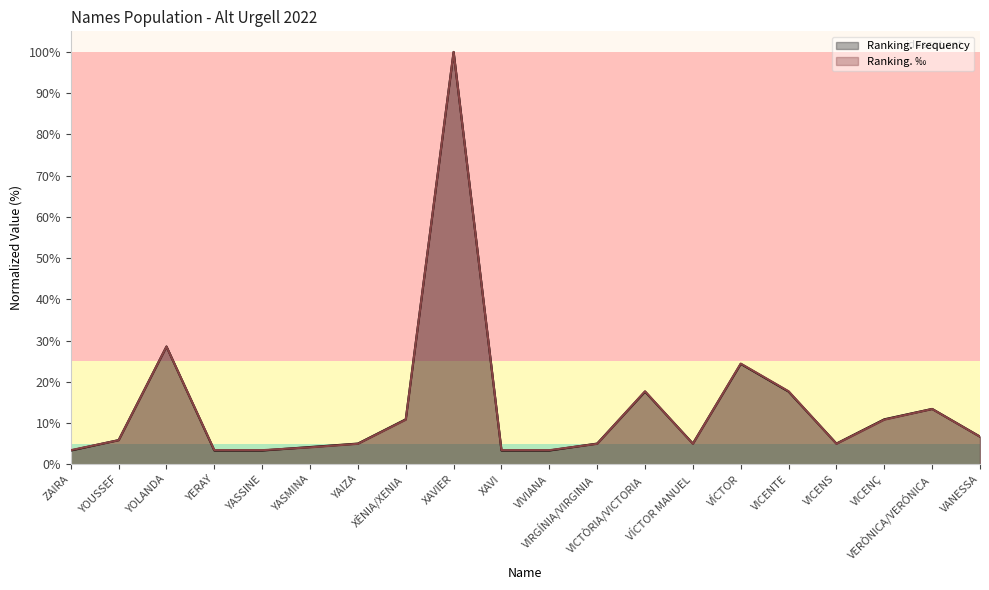

Between VICTÒRIA/VICTORIA and VIVIANA, which is larger?

VICTÒRIA/VICTORIA